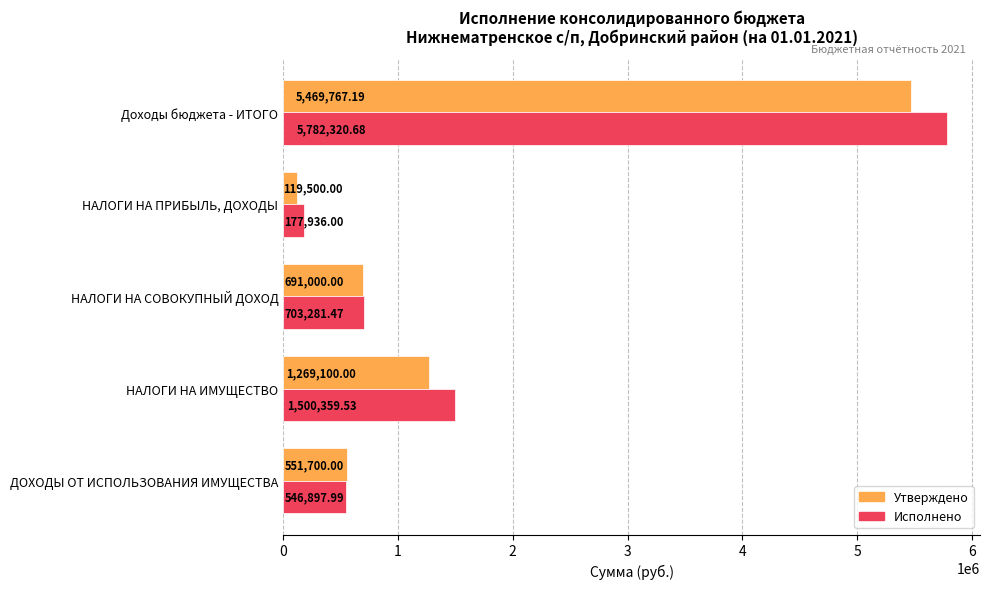

Count the number of categories in the chart.

5